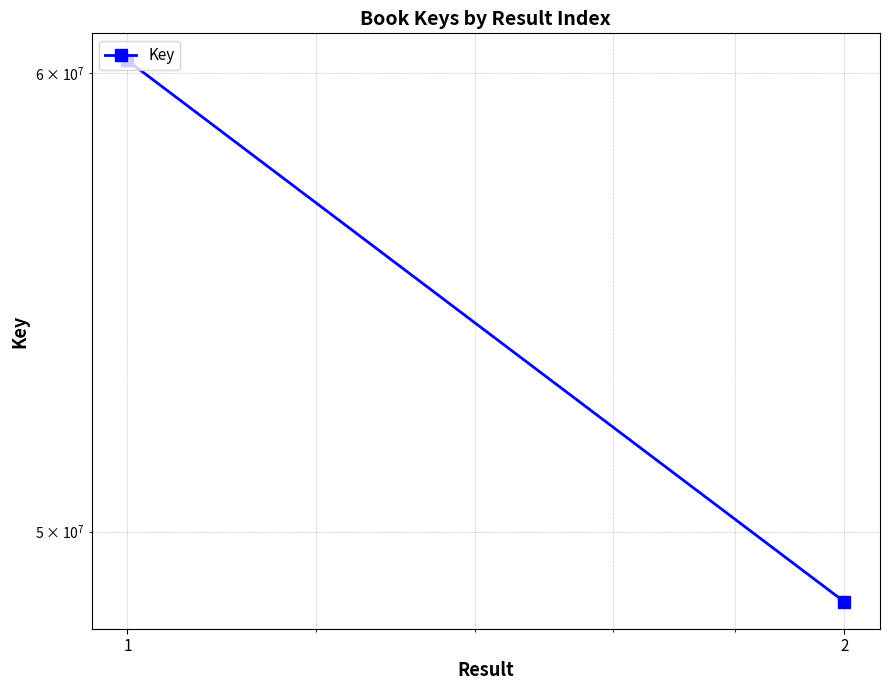

Which label corresponds to the largest value in the chart?

1